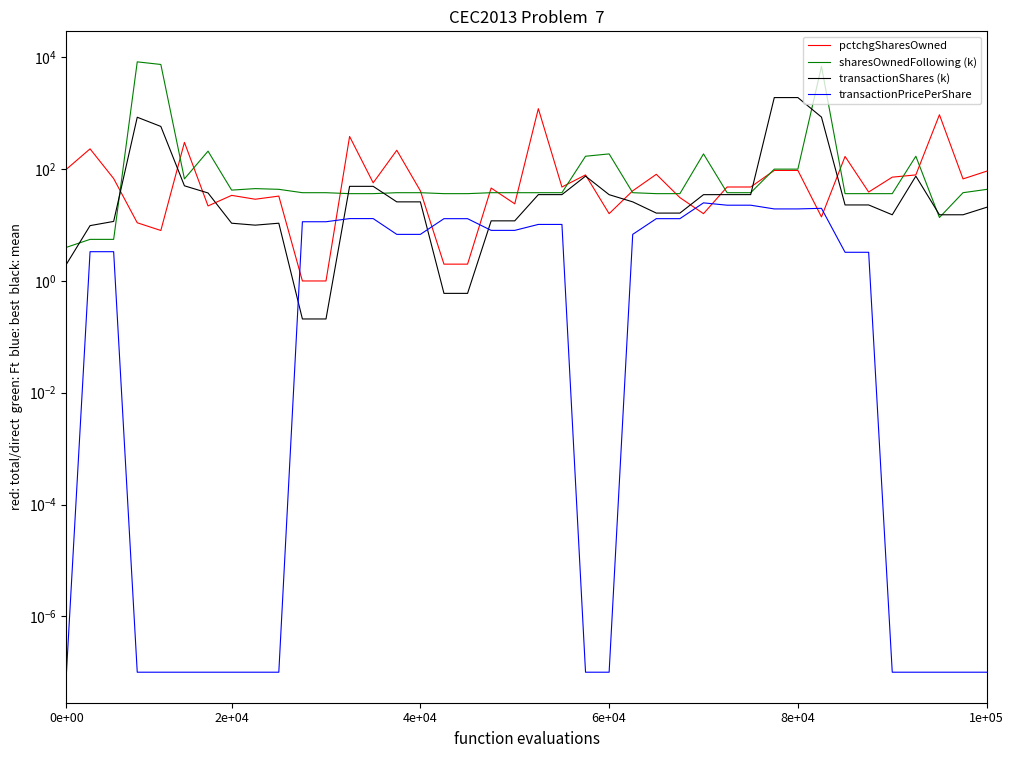

At which category does the chart reach its minimum across all series?

0e+00